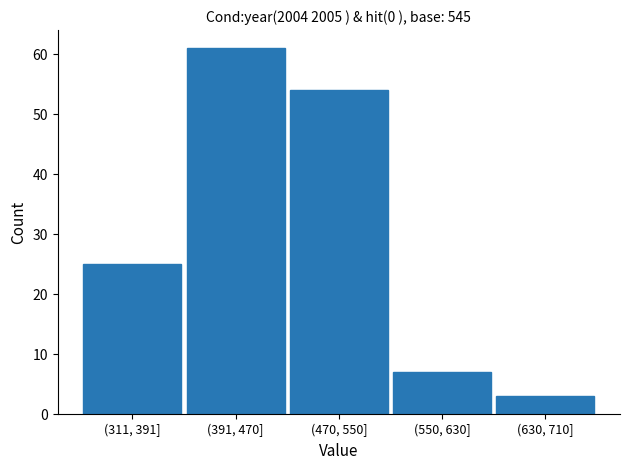

Reading left to right, list all the values displayed in this chart.

(311, 391]=25	(391, 470]=61	(470, 550]=54	(550, 630]=7	(630, 710]=3